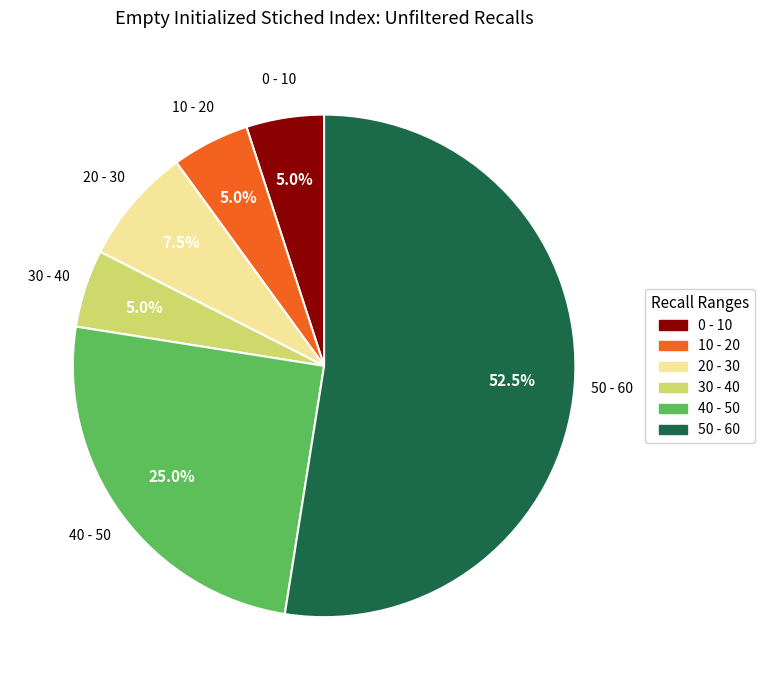

Count the number of slices in the pie.

6